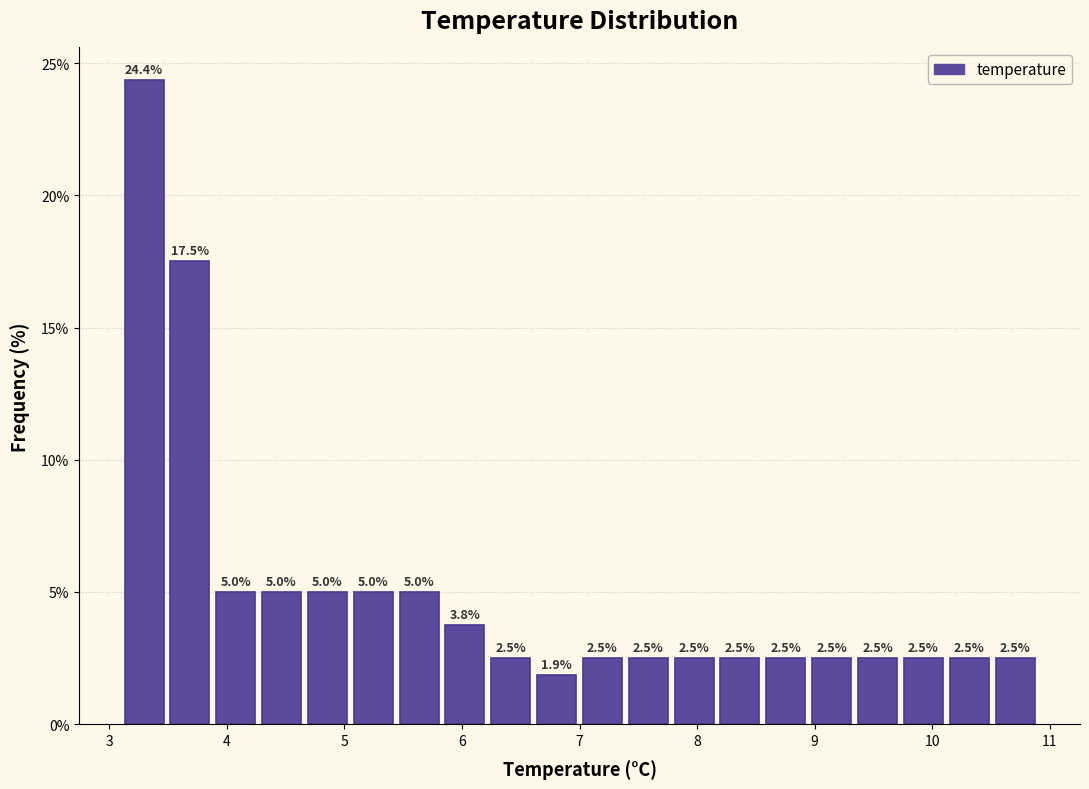

Read against the x-axis, roughly where is the centre of the tallest bar?

3.3